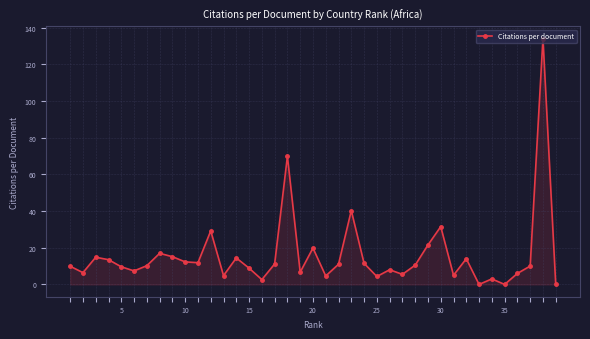

What is the difference between the maximum and minimum values?

134.0